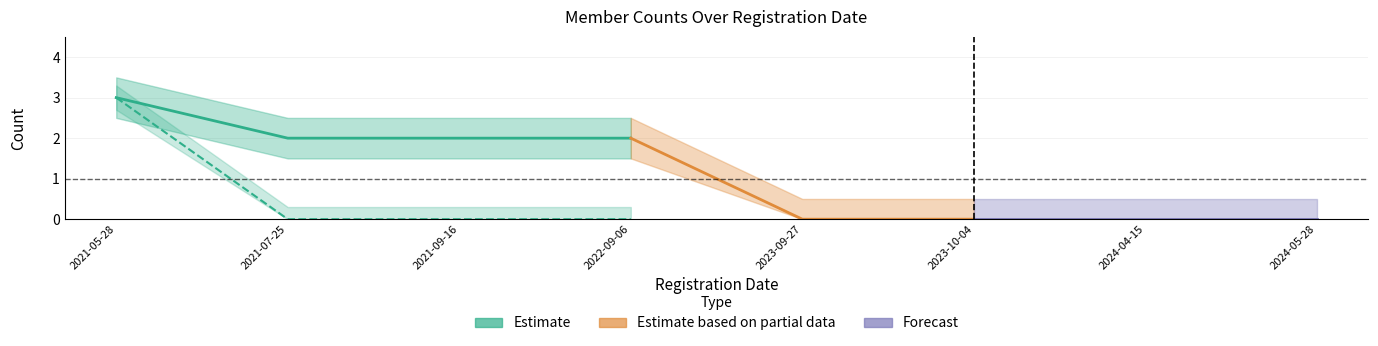

True or false: male_count has more than 2 interior local peaks.

False